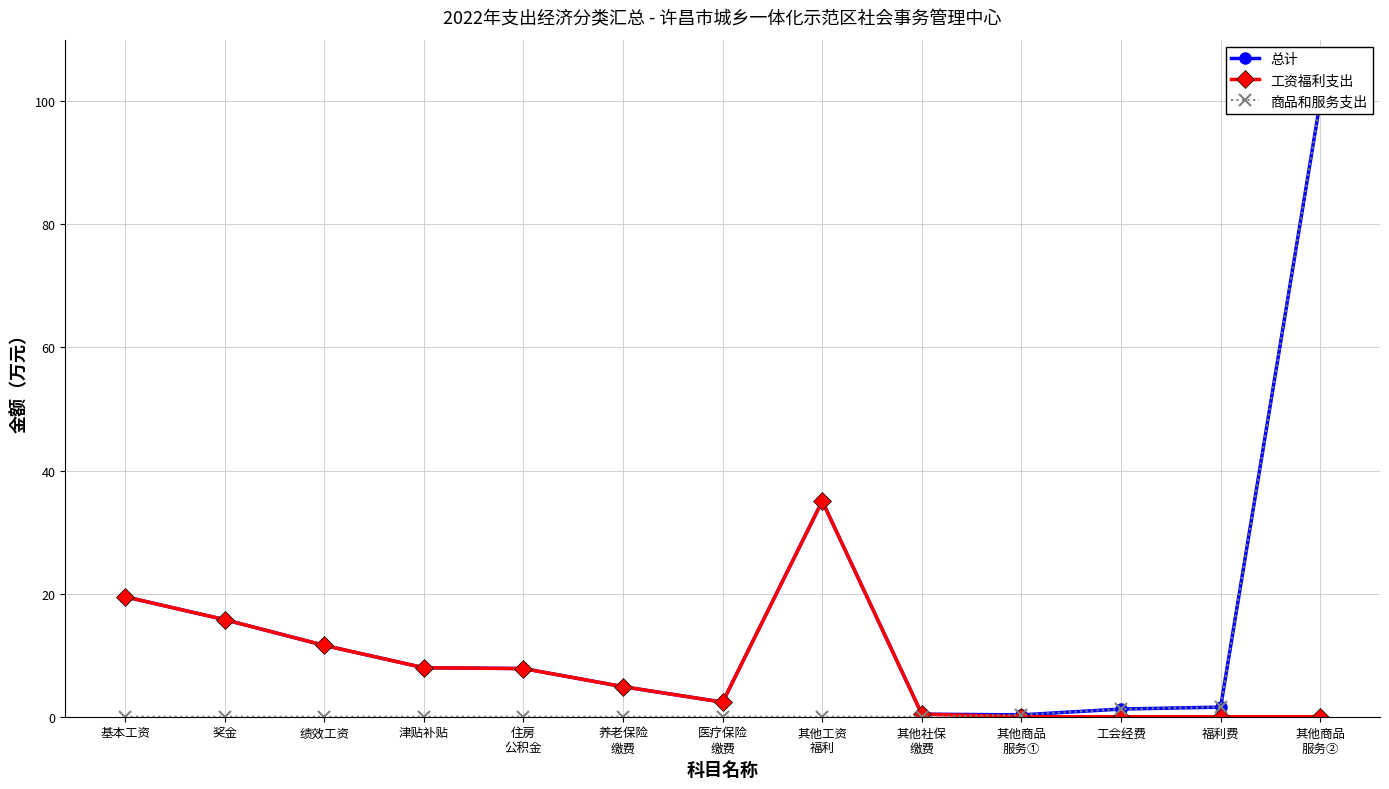

What is the difference between the maximum and minimum values in the 工资福利支出 series?

35.0